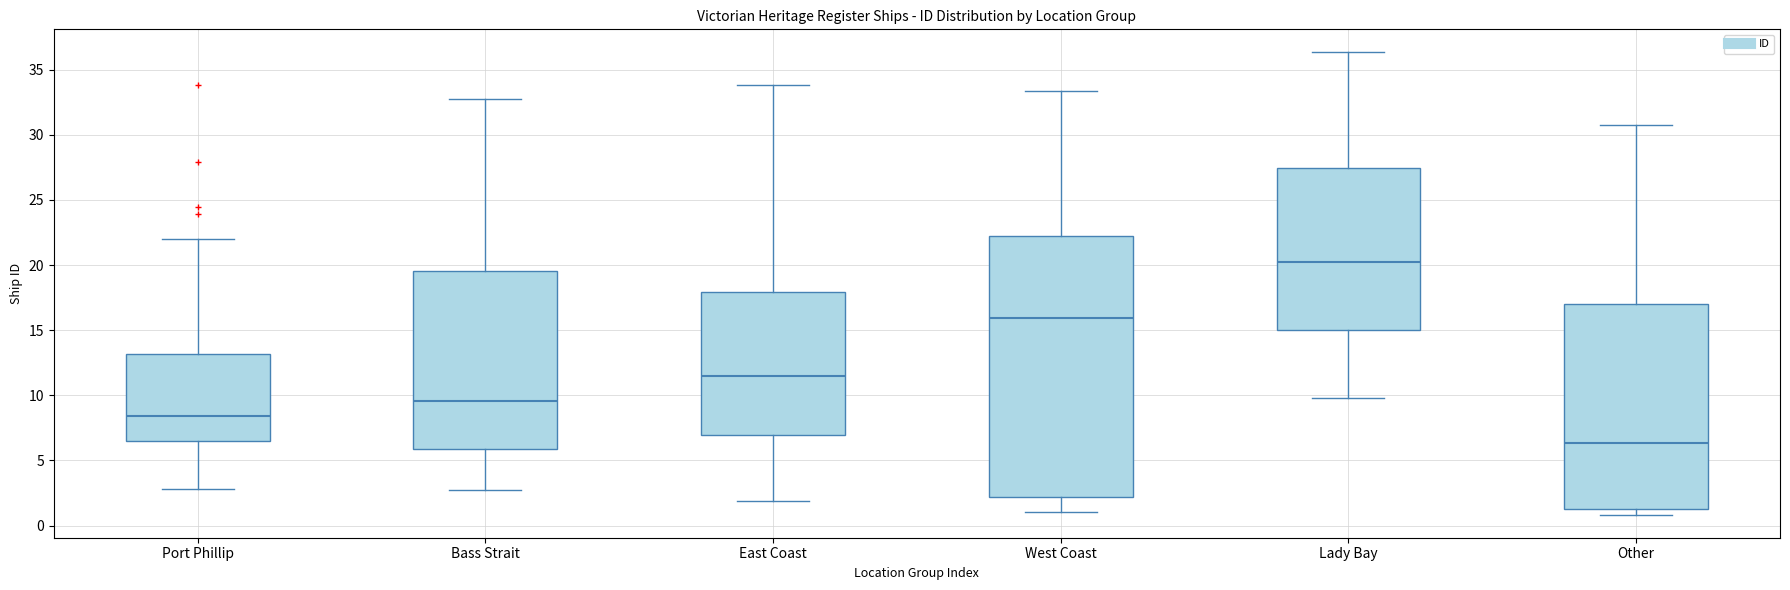

Which box is the tallest, from its lower edge to its upper edge?

West Coast